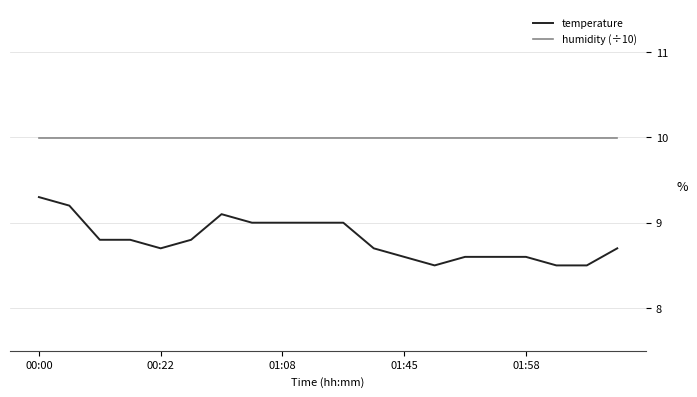

What is the difference between the maximum and minimum values in the temperature series?

0.8